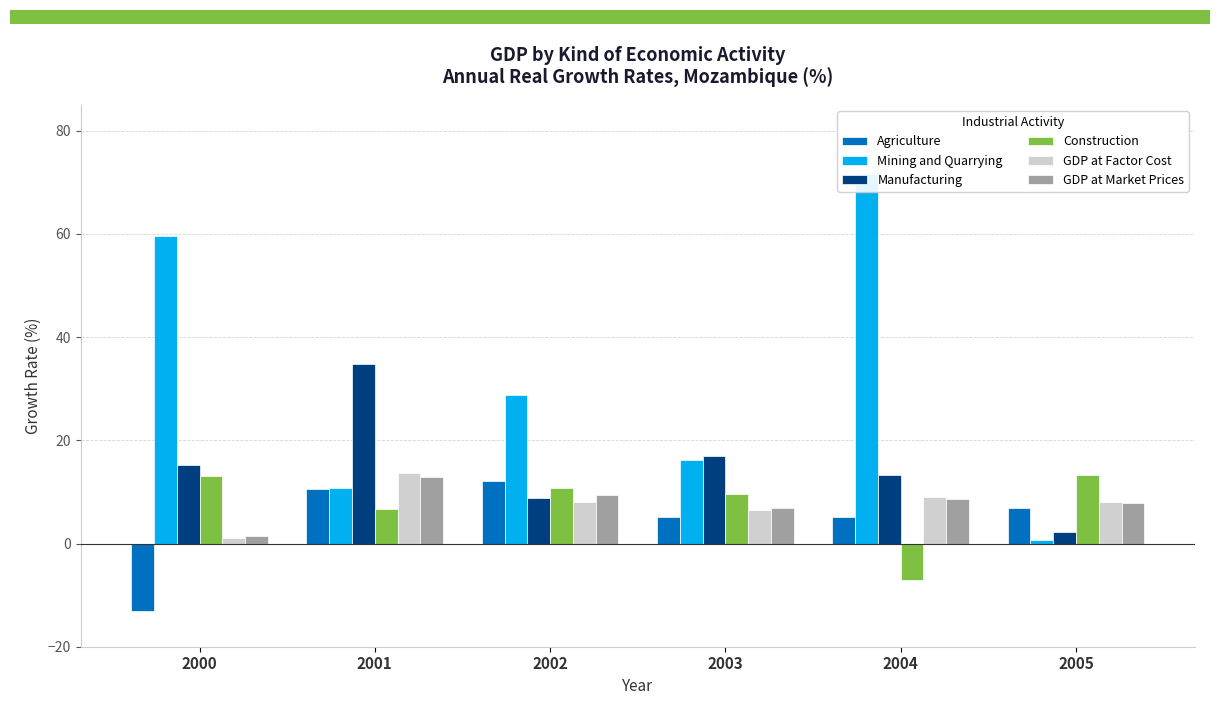

Is the value of GDP at Factor Cost at 2004 greater than the value of Manufacturing at 2004?

No